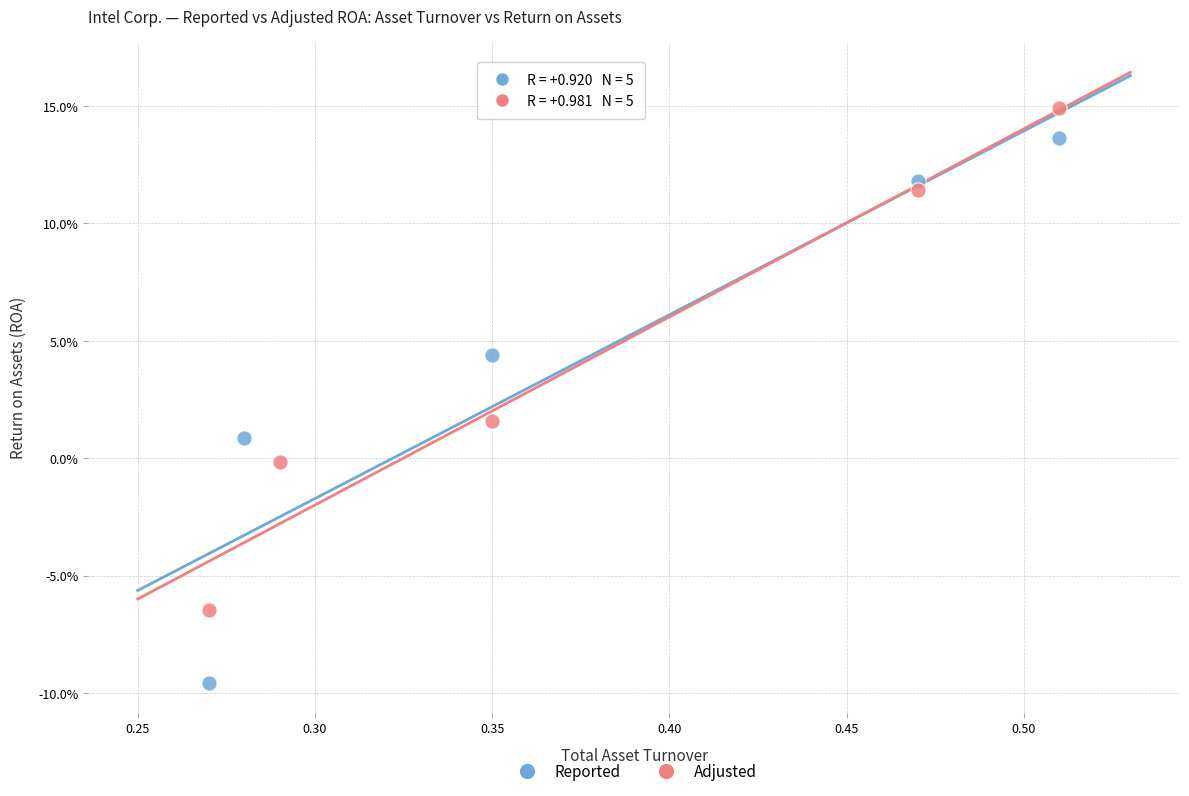

Which series reaches the minimum Y coordinate?

Reported